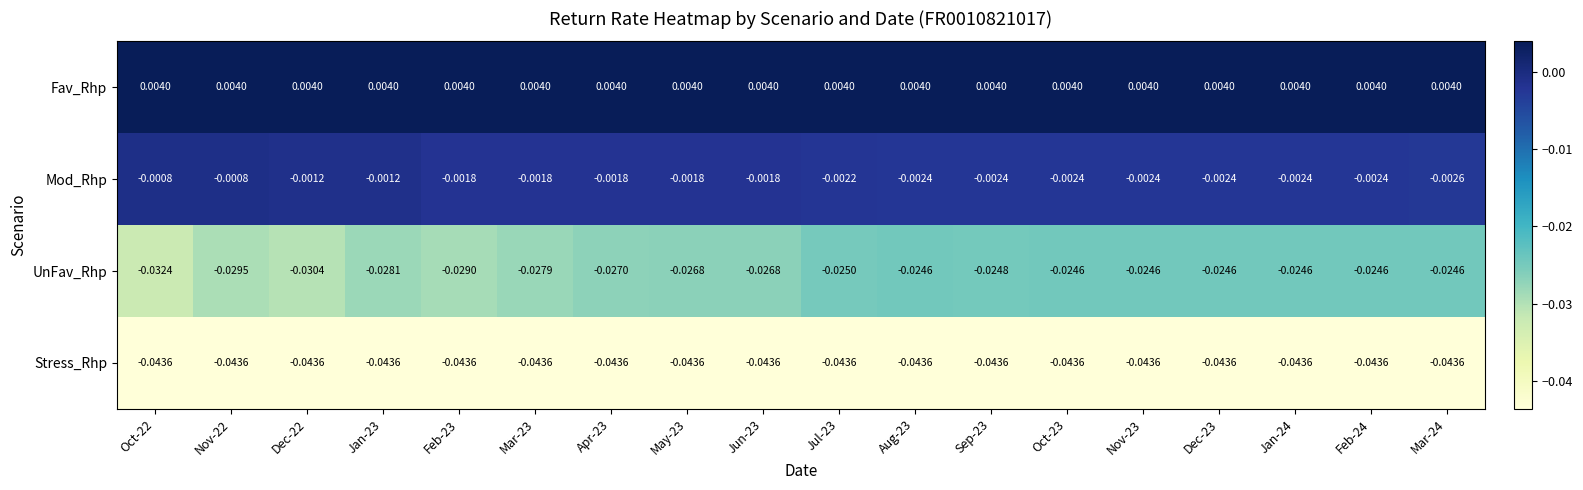

Rank the series by their maximum value, from lowest to highest.

Stress_Rhp, UnFav_Rhp, Mod_Rhp, Fav_Rhp